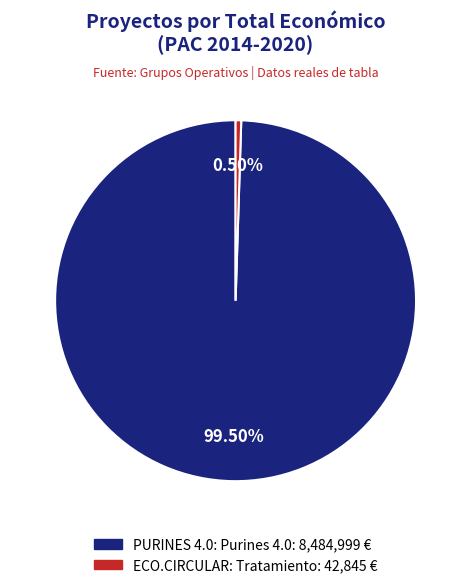

What is the largest slice in the pie chart?

PURINES 4.0: Purines 4.0